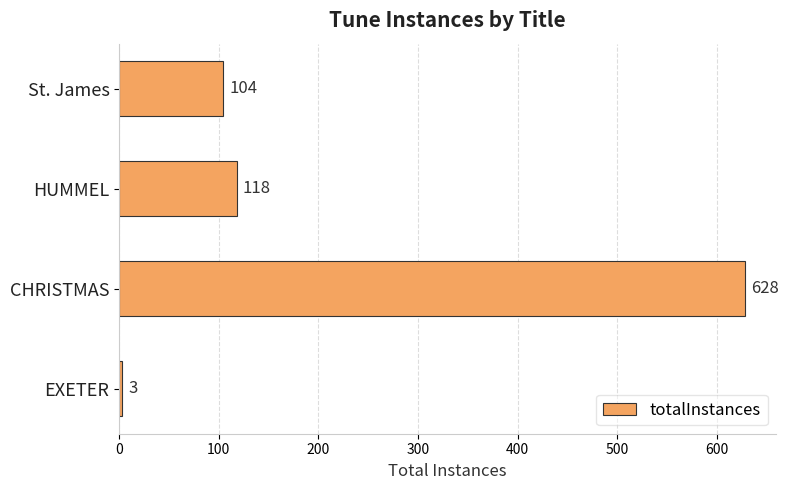

Reading top to bottom, transcribe all the data shown in this chart.

104	118	628	3